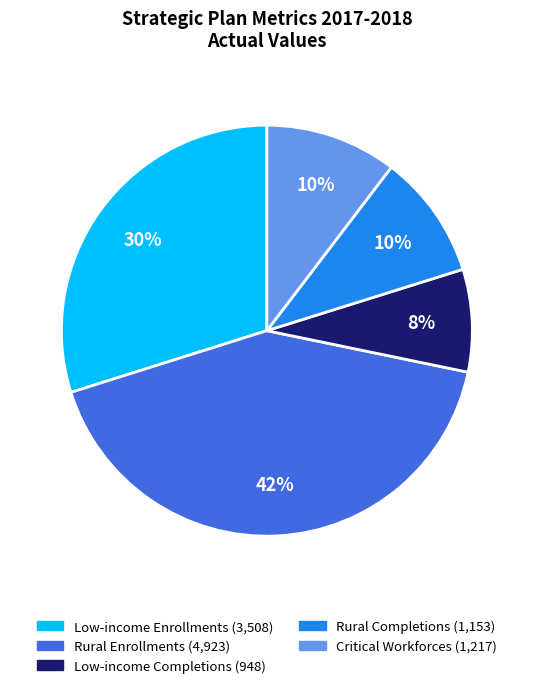

Which has a higher value, Rural Enrollments or Low-income Completions?

Rural Enrollments